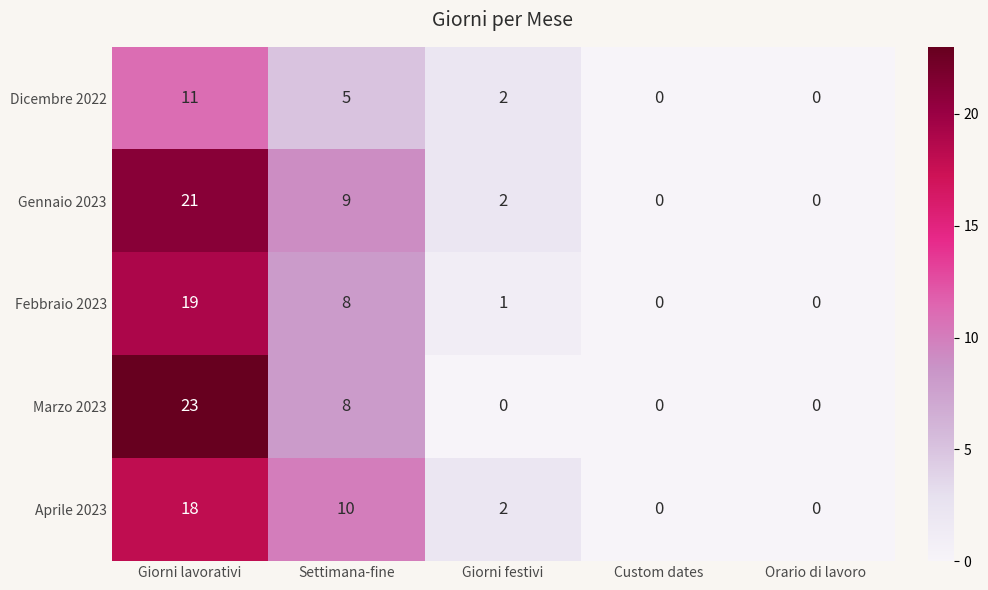

At which category is the sum across all series the highest?

Giorni lavorativi